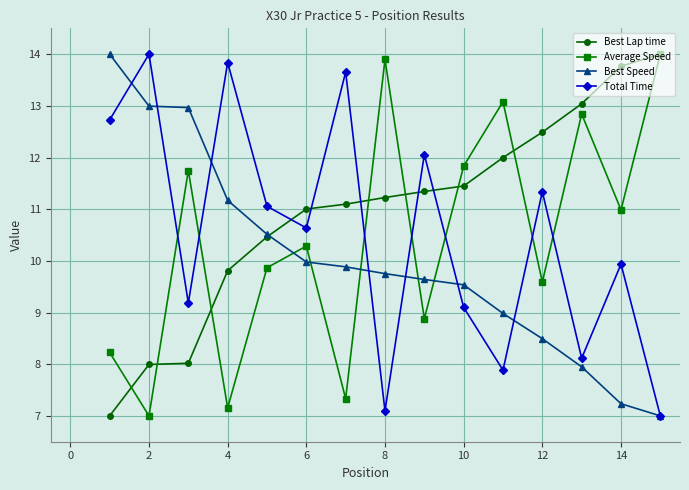

True or false: Average Speed and Total Time cross at least once.

True